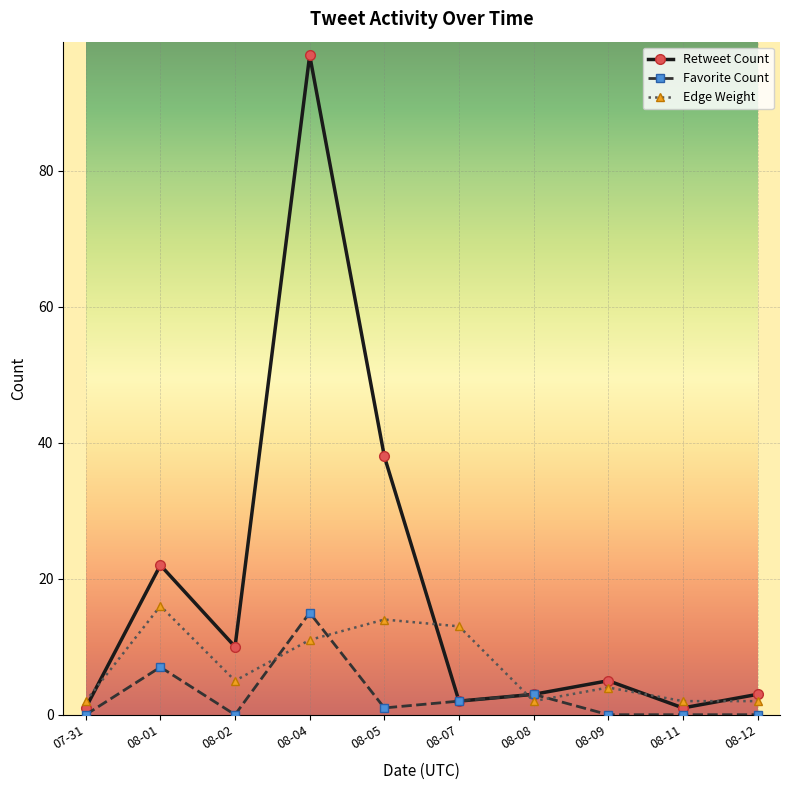

What is the total value across all series at 08-02?

15